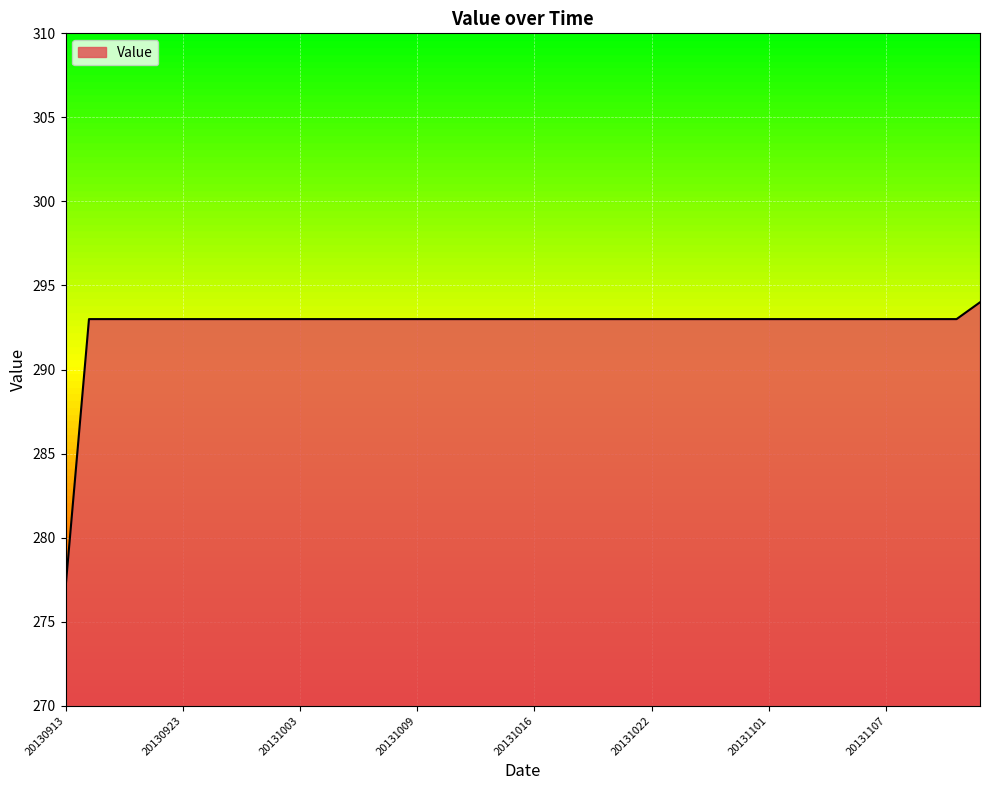

What is the difference between the maximum and minimum values?

17